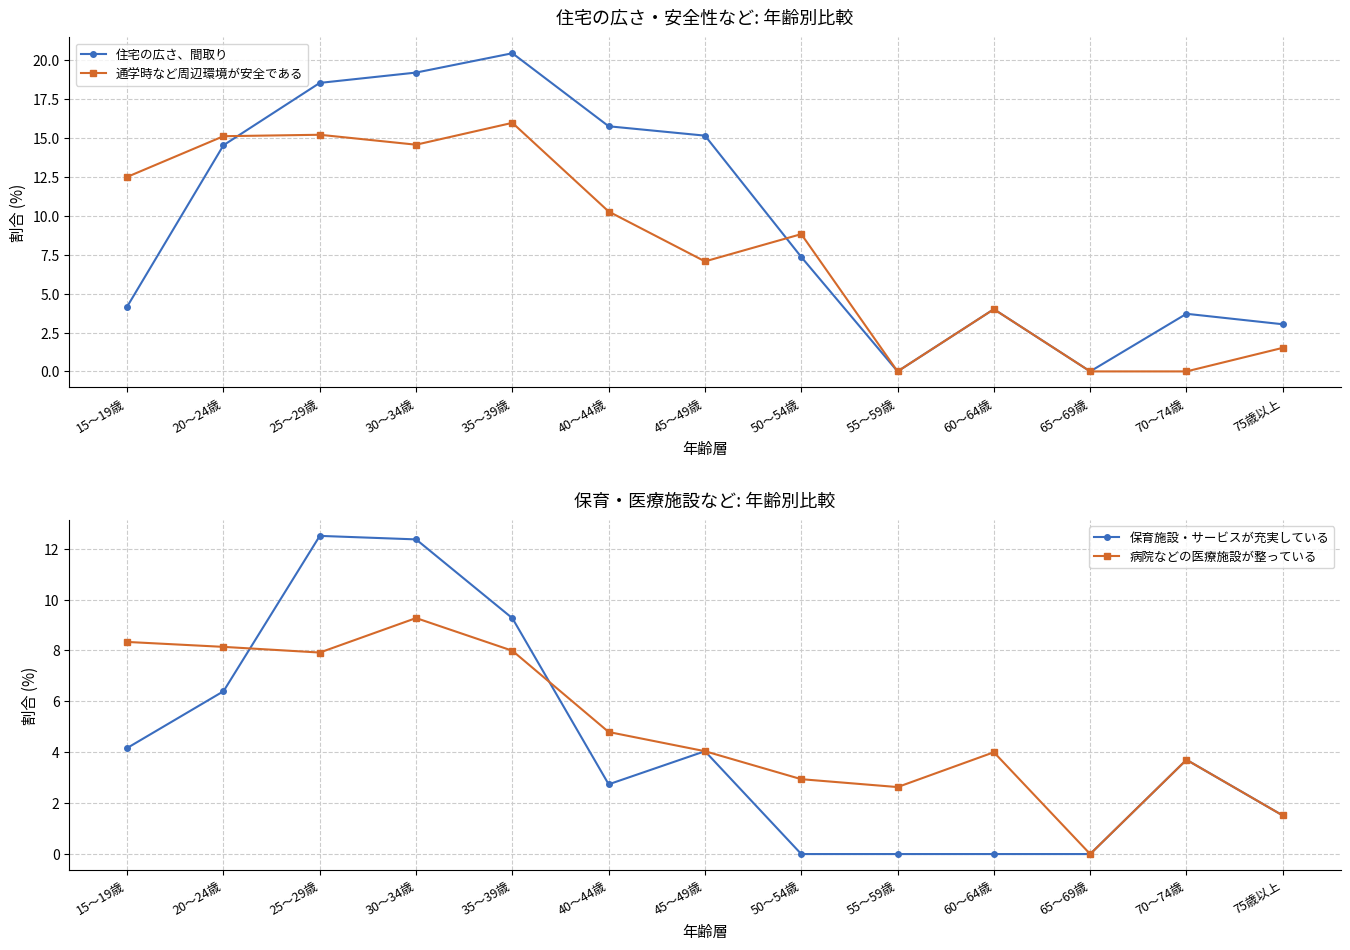

Does the chart display data point markers on the line(s)?

Yes